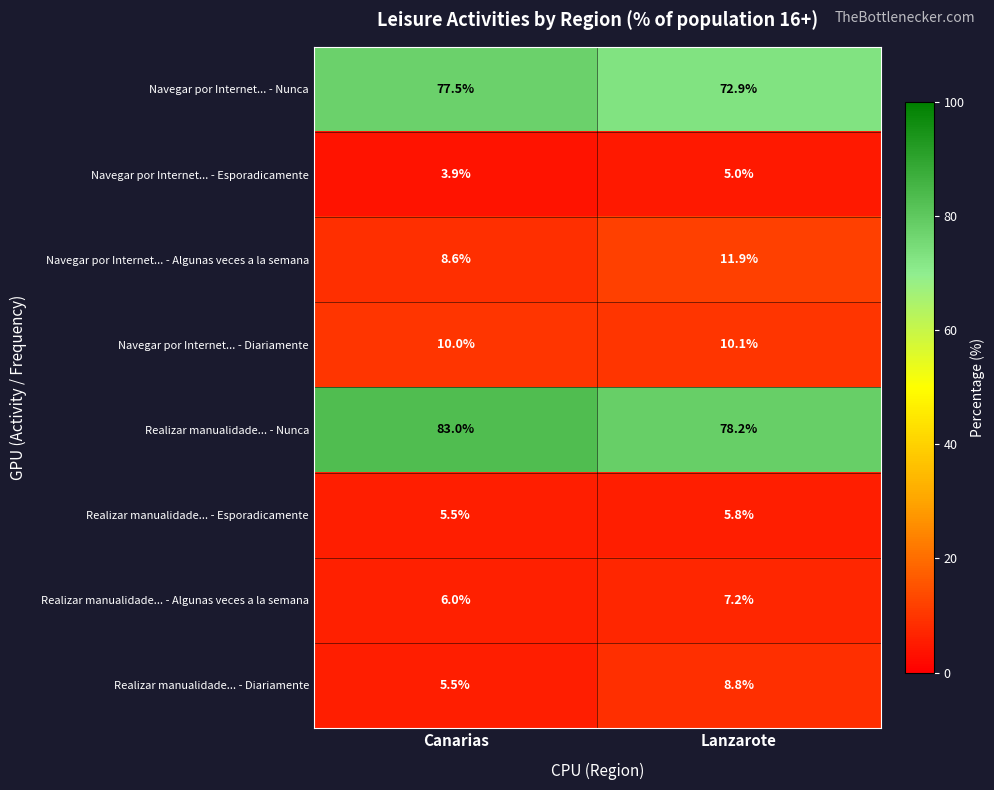

What is the smallest value displayed?

3.9